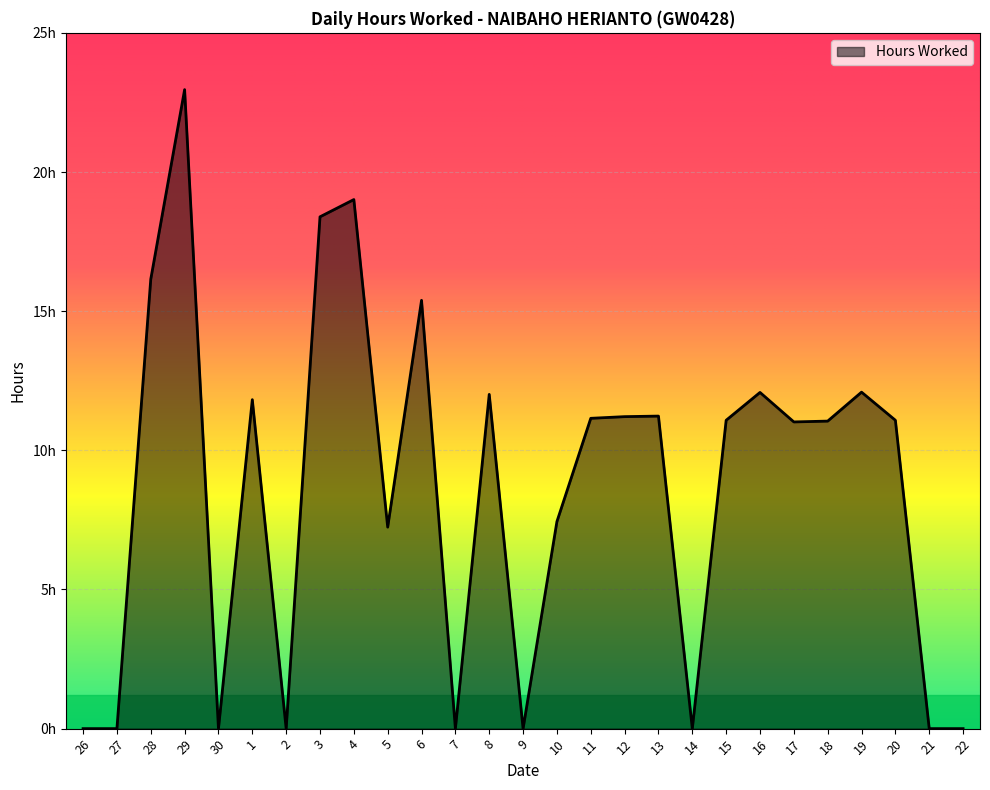

What value does the data have at 12?

11.2